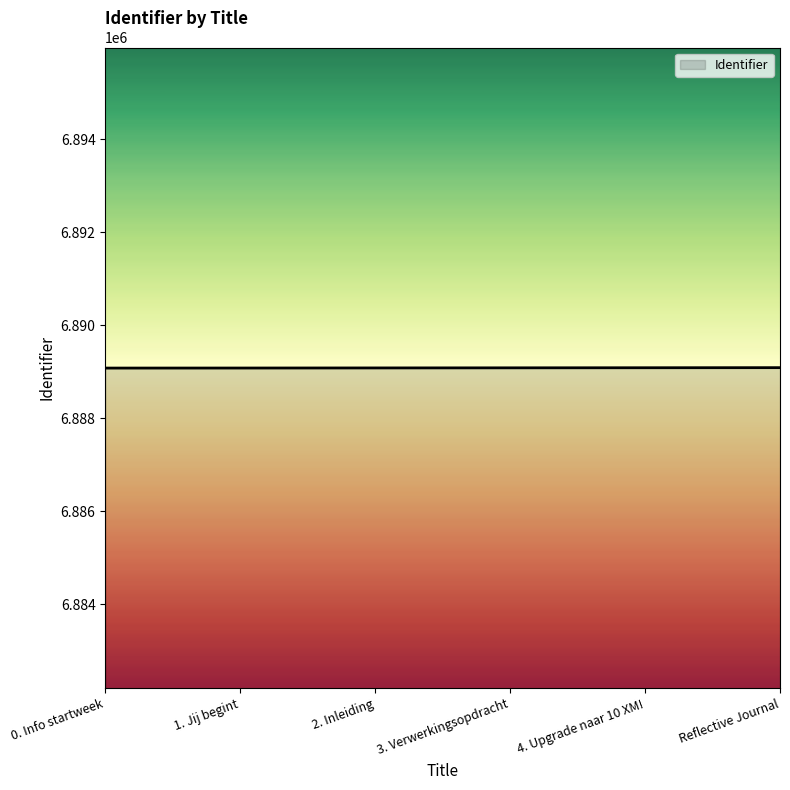

What is the sum of the values at 2. Inleiding and 1. Jij begint?

13778164